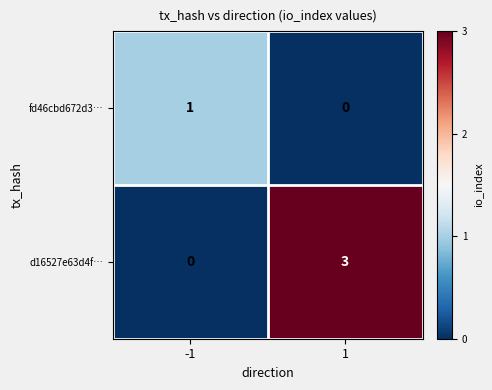

Reading left to right, transcribe all the data shown in this chart.

fd46cbd672d3…: -1=1	1=0
d16527e63d4f…: -1=0	1=3